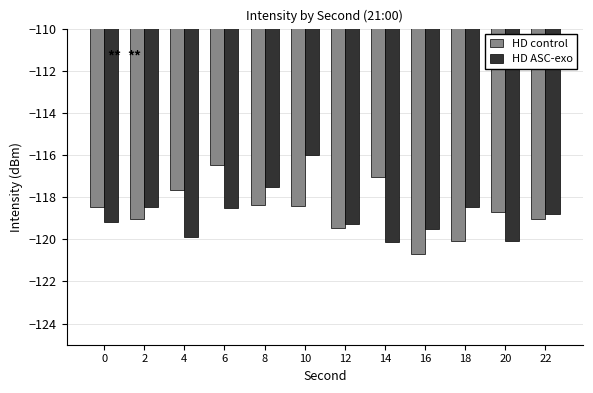

Which category has the highest value in the HD control series?

6